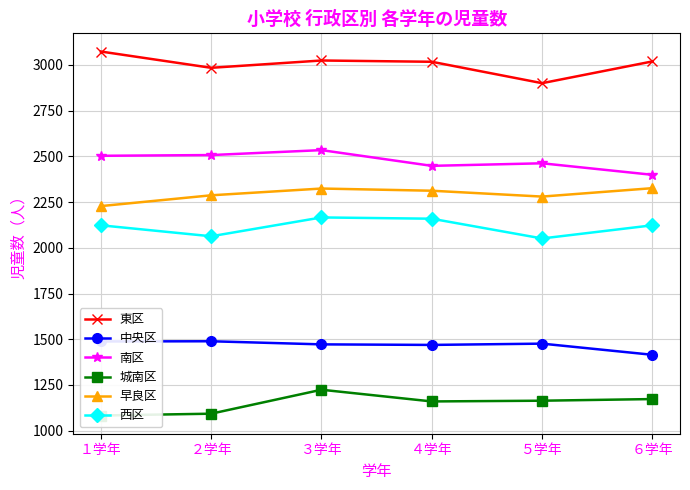

What is the sum of all 西区 values?

12685